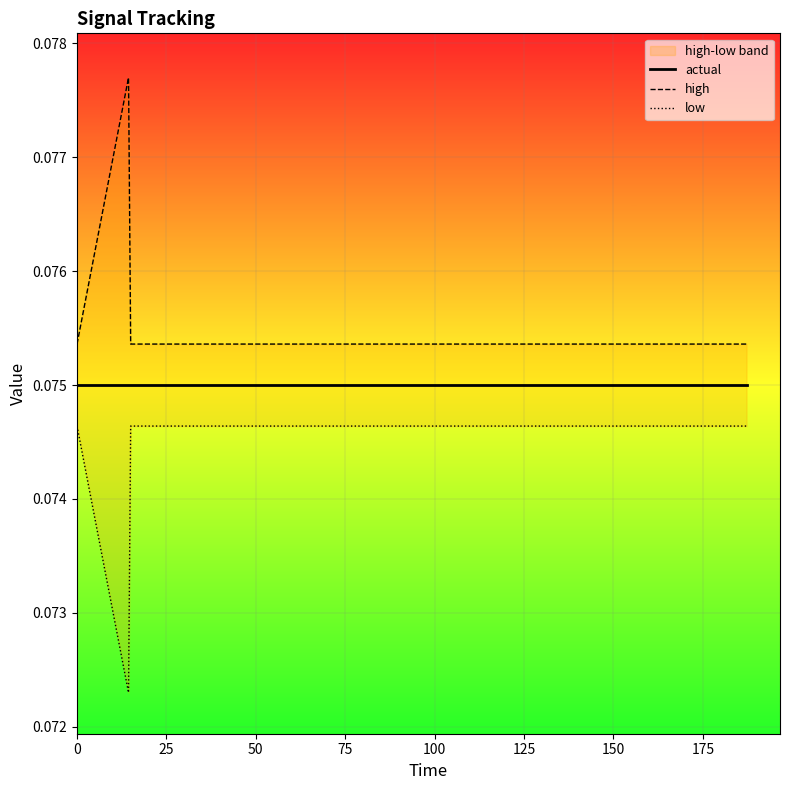

Is it true that actual equals 0.1 at 75?

True